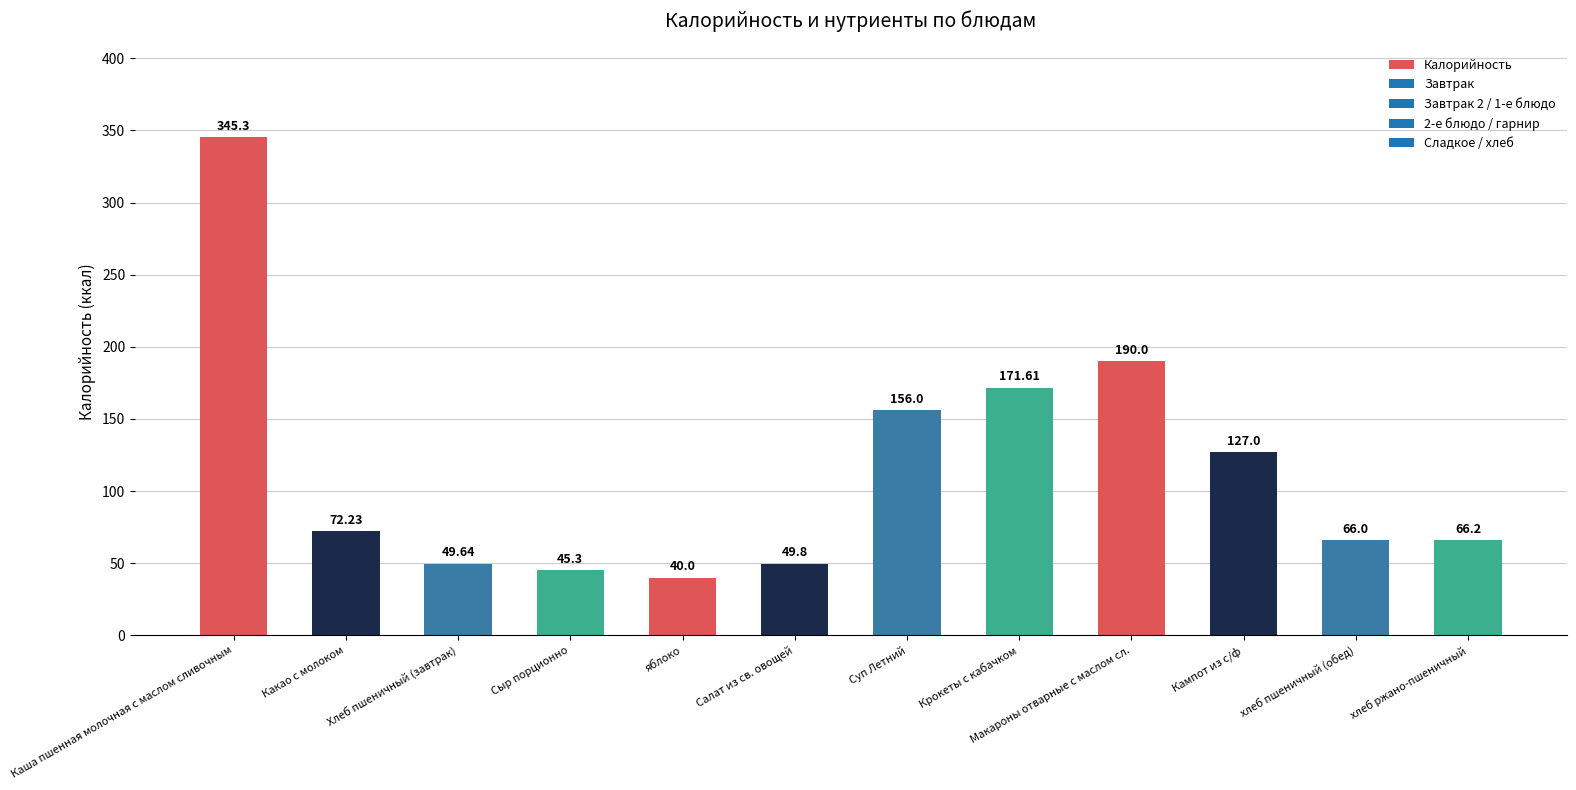

The chart shows a value of 285.6 at Макароны отварные с маслом сл.. True or false?

False